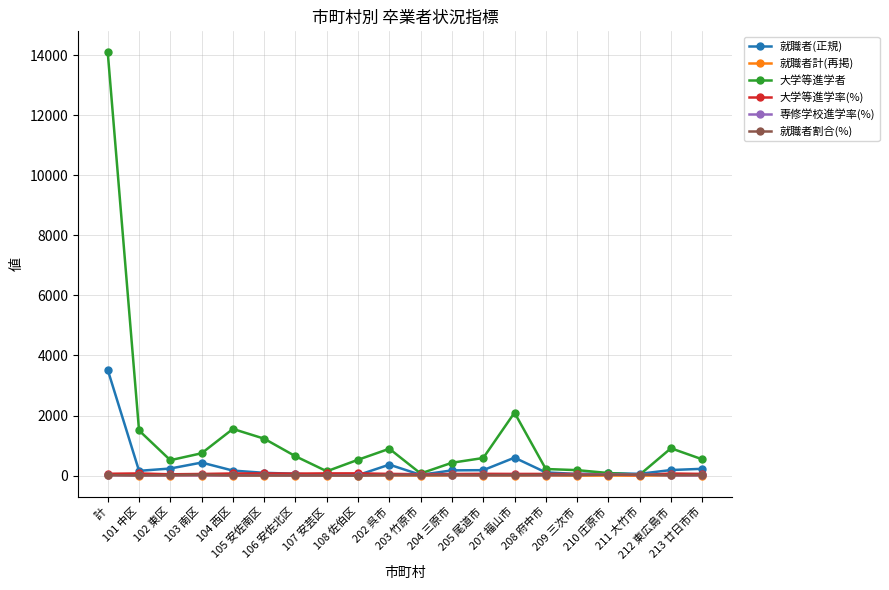

True or false: 大学等進学者 has a value of 219.0 at 208 府中市.

True